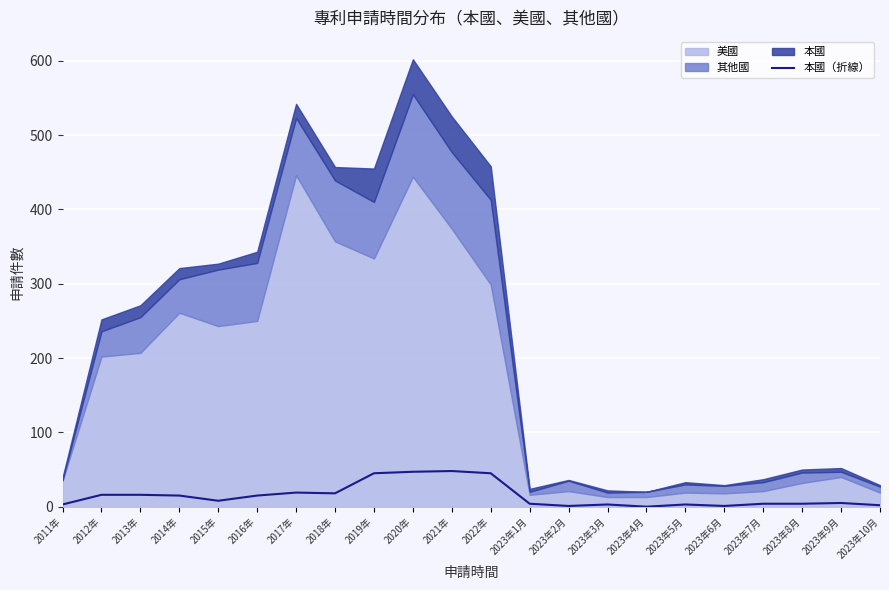

Count the number of categories in the chart.

22